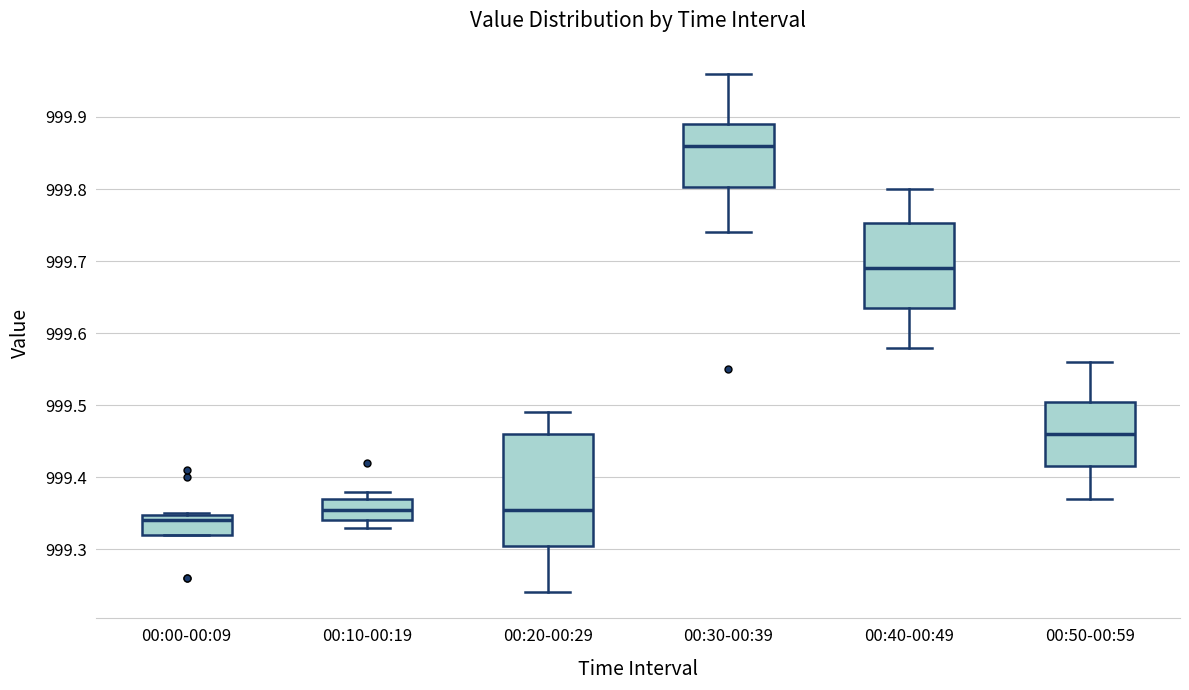

Which box has the lowest median line?

00:00-00:09